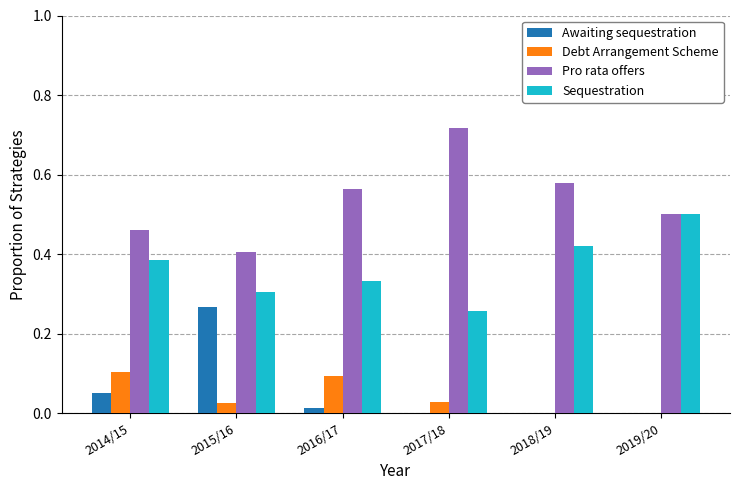

Which series changed the most between 2014/15 and 2015/16?

Awaiting sequestration